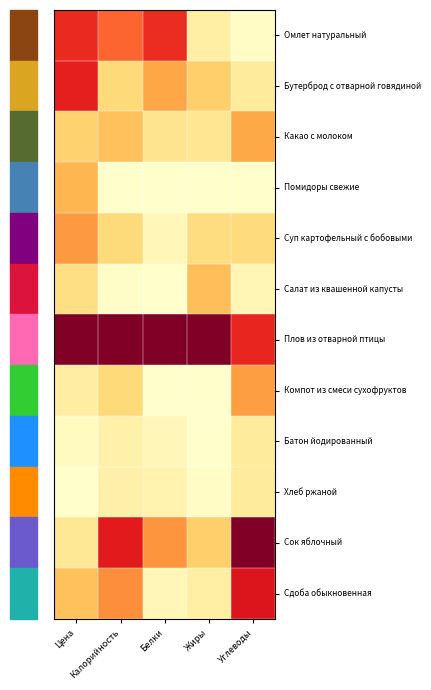

Reading right to left, extract all data points from this chart.

Омлет натуральный: Углеводы=0.0	Жиры=0.1	Белки=0.7	Калорийность=0.6	Цена=0.7
Бутерброд с отварной говядиной: Углеводы=0.1	Жиры=0.3	Белки=0.4	Калорийность=0.2	Цена=0.7
Какао с молоком: Углеводы=0.4	Жиры=0.2	Белки=0.2	Калорийность=0.3	Цена=0.3
Помидоры свежие: Углеводы=0.0	Жиры=0.0	Белки=0.0	Калорийность=0.0	Цена=0.4
Суп картофельный с бобовыми: Углеводы=0.2	Жиры=0.2	Белки=0.1	Калорийность=0.2	Цена=0.5
Салат из квашенной капусты: Углеводы=0.1	Жиры=0.3	Белки=0.0	Калорийность=0.0	Цена=0.2
Плов из отварной птицы: Углеводы=0.7	Жиры=1.0	Белки=1.0	Калорийность=1.0	Цена=1.0
Компот из смеси сухофруктов: Углеводы=0.4	Жиры=0.0	Белки=0.0	Калорийность=0.2	Цена=0.1
Батон йодированный: Углеводы=0.1	Жиры=0.0	Белки=0.1	Калорийность=0.1	Цена=0.0
Хлеб ржаной: Углеводы=0.1	Жиры=0.0	Белки=0.1	Калорийность=0.1	Цена=0.0
Сок яблочный: Углеводы=1.0	Жиры=0.3	Белки=0.5	Калорийность=0.7	Цена=0.2
Сдоба обыкновенная: Углеводы=0.8	Жиры=0.1	Белки=0.1	Калорийность=0.5	Цена=0.3